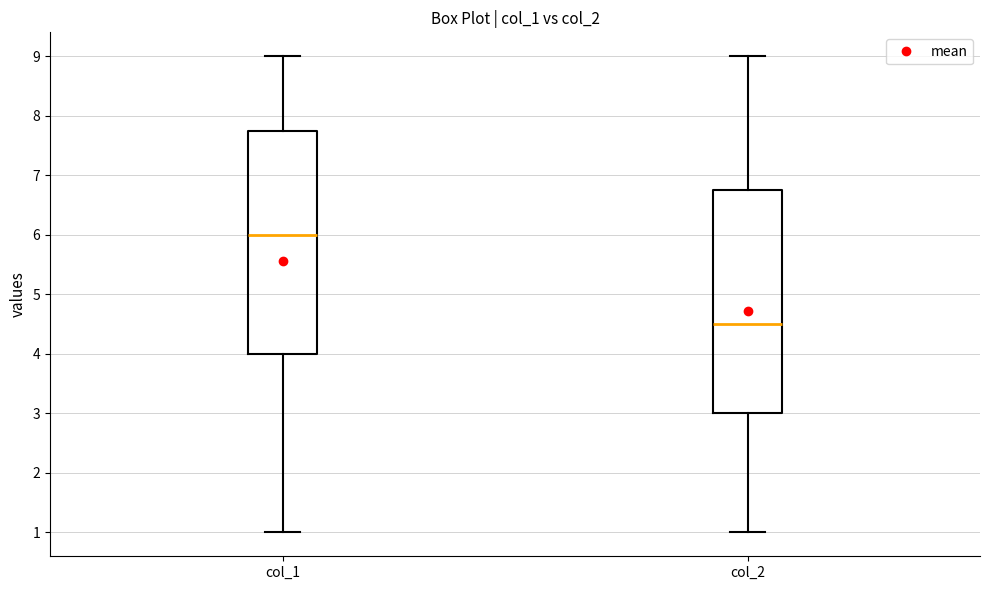

Which box has the highest median line?

col_1